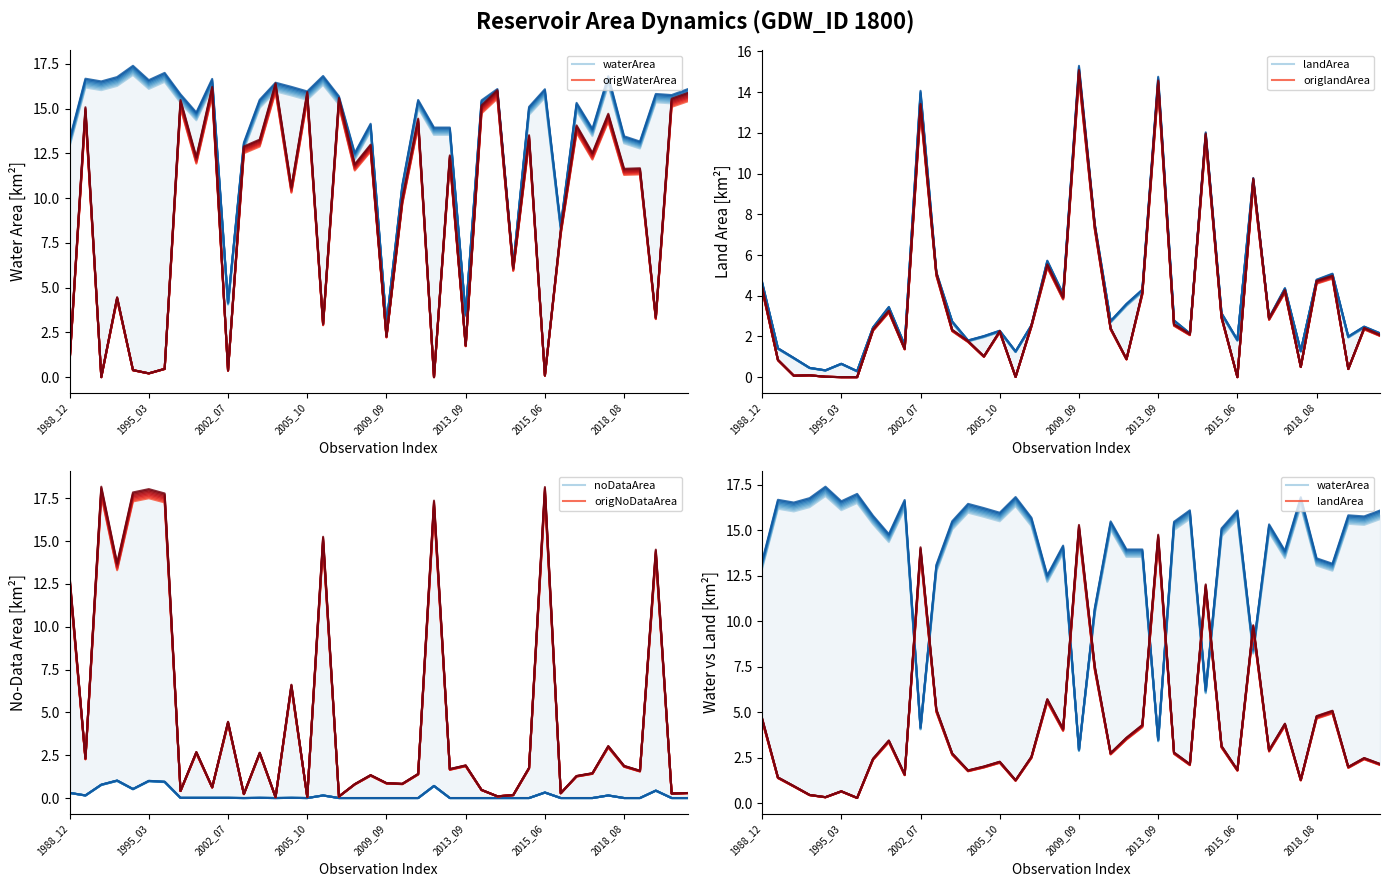

Which label corresponds to the smallest value in the chart?

2002_07